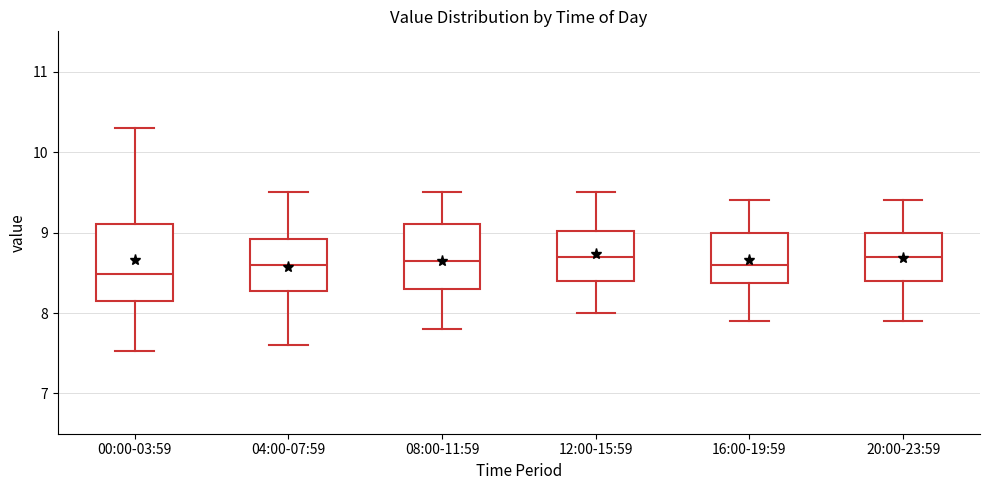

Where is the lower edge of the box for 04:00-07:59 on the y-axis? The values are not printed on the chart, so give them approximately, as read against the axis.

8.3